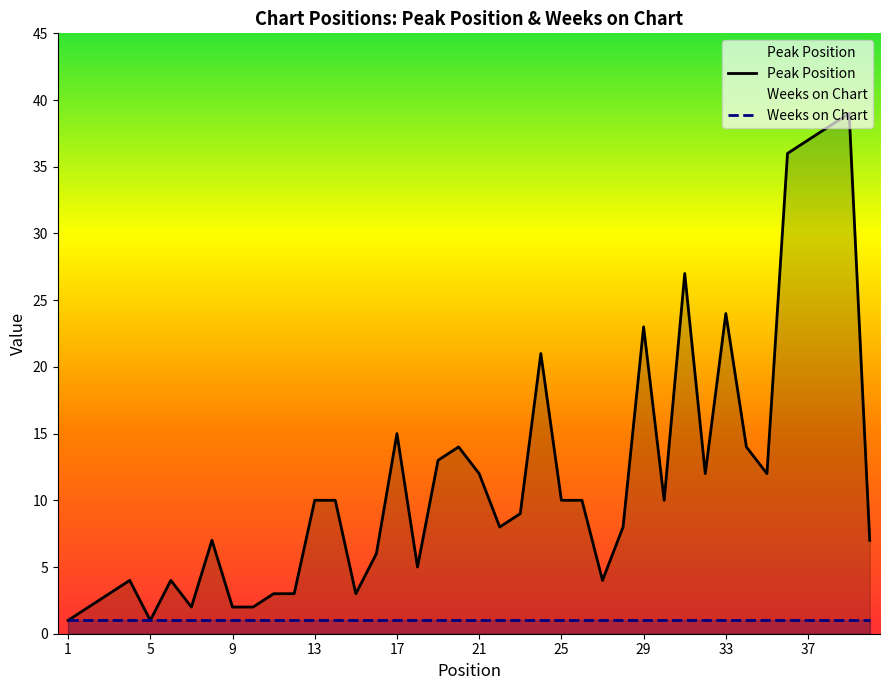

What is the average value of the Peak Position series?

12